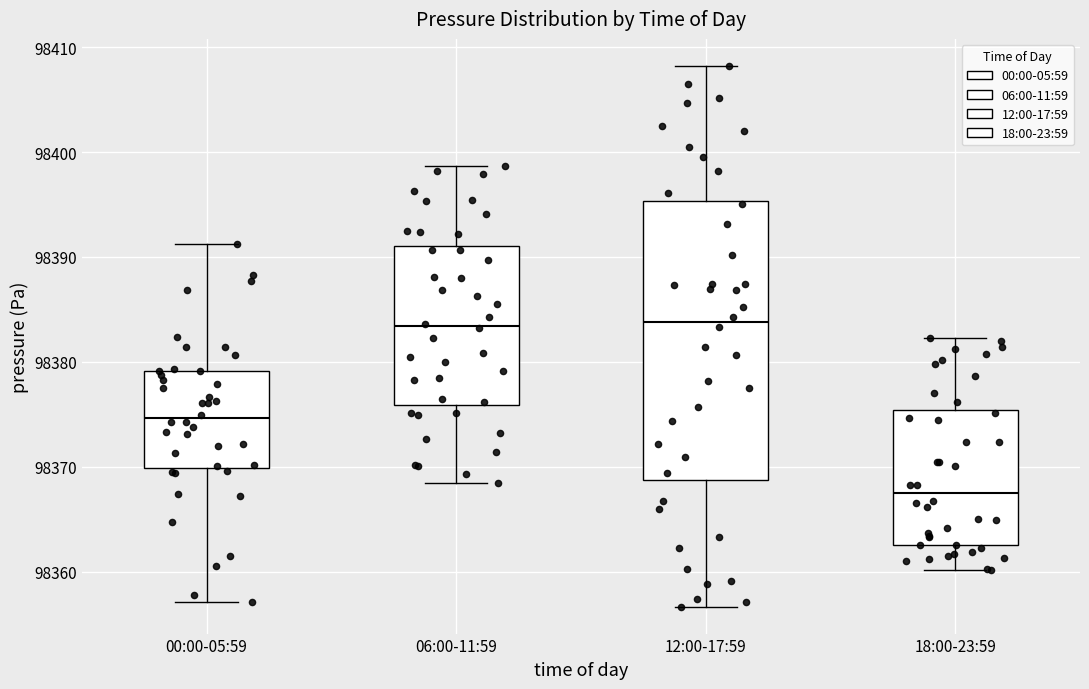

Which box is the tallest, from its lower edge to its upper edge?

12:00-17:59